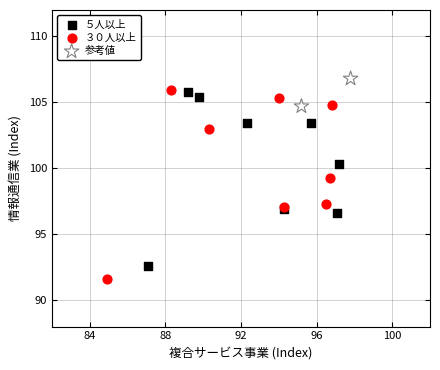

Which series contains the highest Y value?

参考値